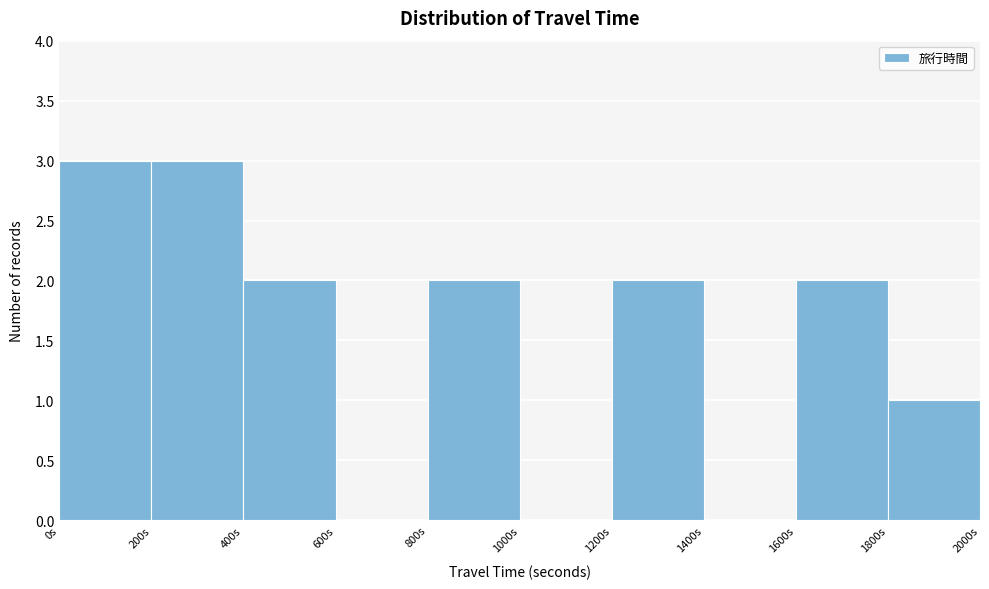

Reading left to right, list every bar in this chart as the range it spans on the x-axis followed by its height. The values are not printed on the chart, so give them approximately, as read against the axis.

0 to 200: 3
200 to 400: 3
400 to 600: 2
600 to 800: 0
800 to 1000: 2
1000 to 1200: 0
1200 to 1400: 2
1400 to 1600: 0
1600 to 1800: 2
1800 to 2000: 1